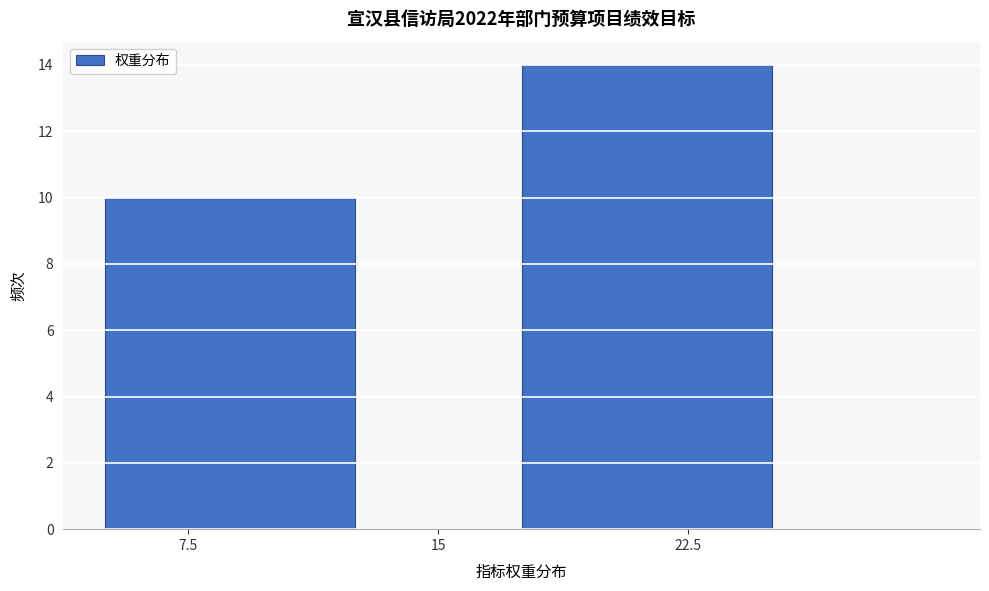

What is the height of the bar covering 17.5 to 25.0 on the x-axis? Neither the bar edges nor the heights are printed on the chart, so give them approximately, as read against the axes.

14